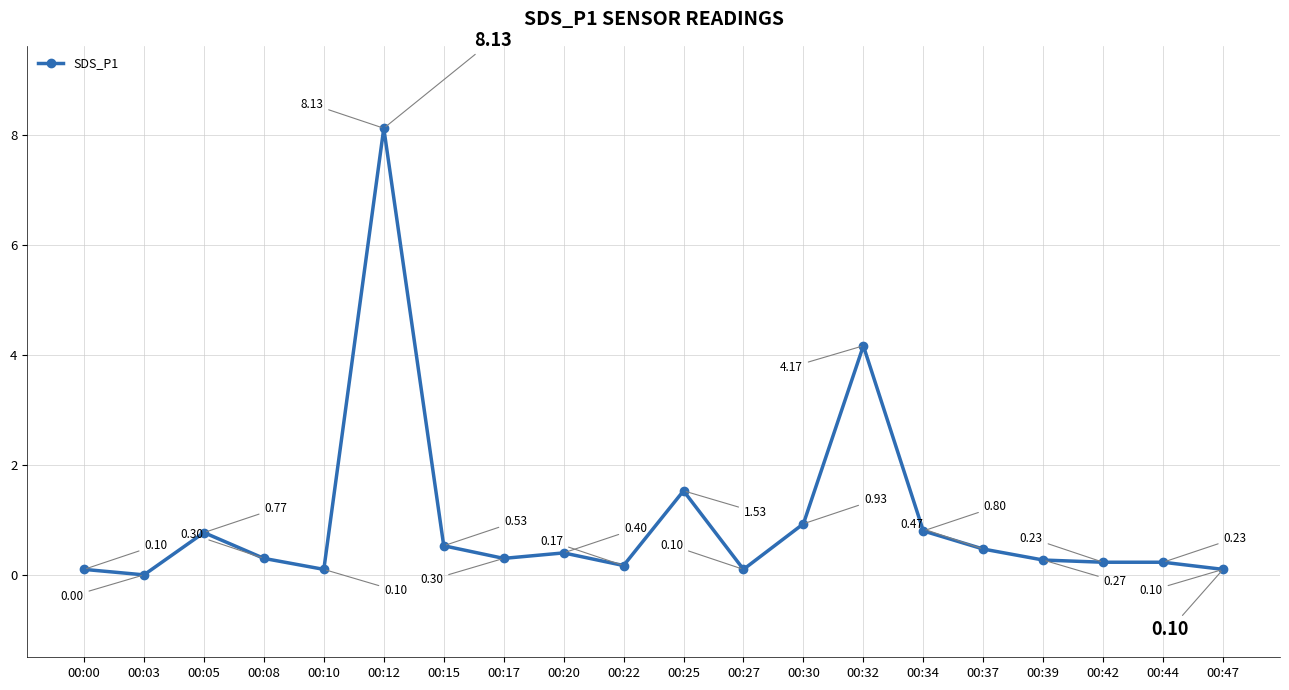

How many data points are above 0?

19